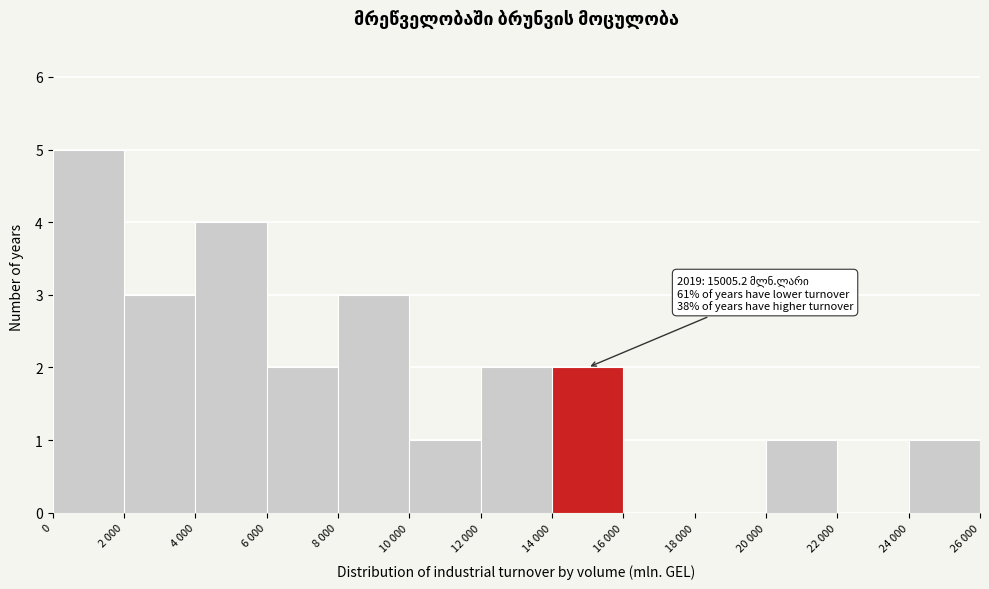

Reading left to right, list all the values displayed in this chart.

0=5	2 000=3	4 000=4	6 000=2	8 000=3	10 000=1	12 000=2	14 000=2	16 000=0	18 000=0	20 000=1	22 000=0	24 000=1